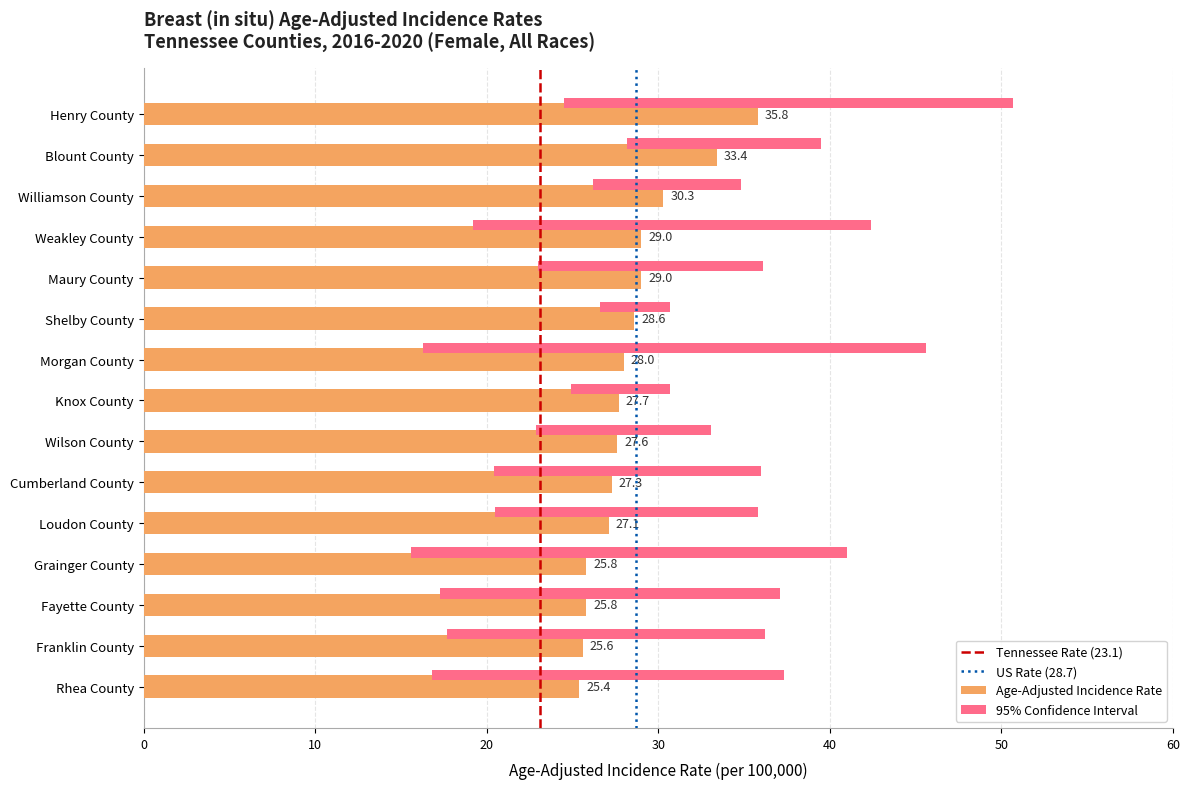

What is the average value of the Lower 95% CI series?

21.3